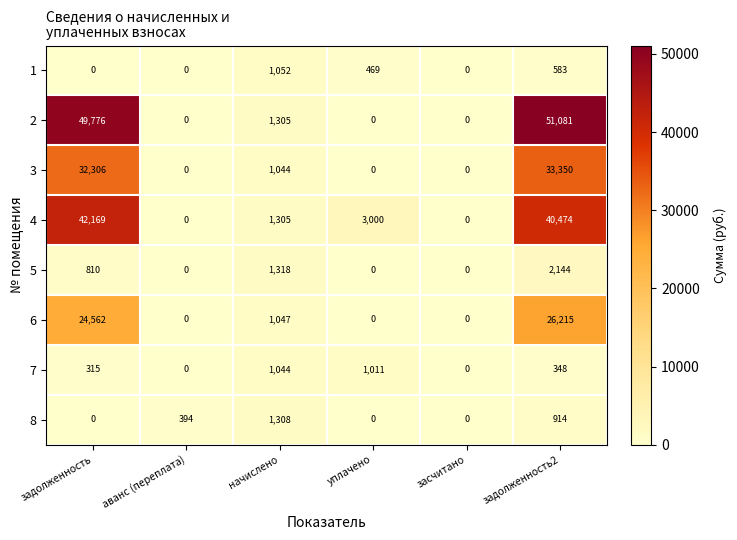

What is the total value across all series at задолженность?

149938